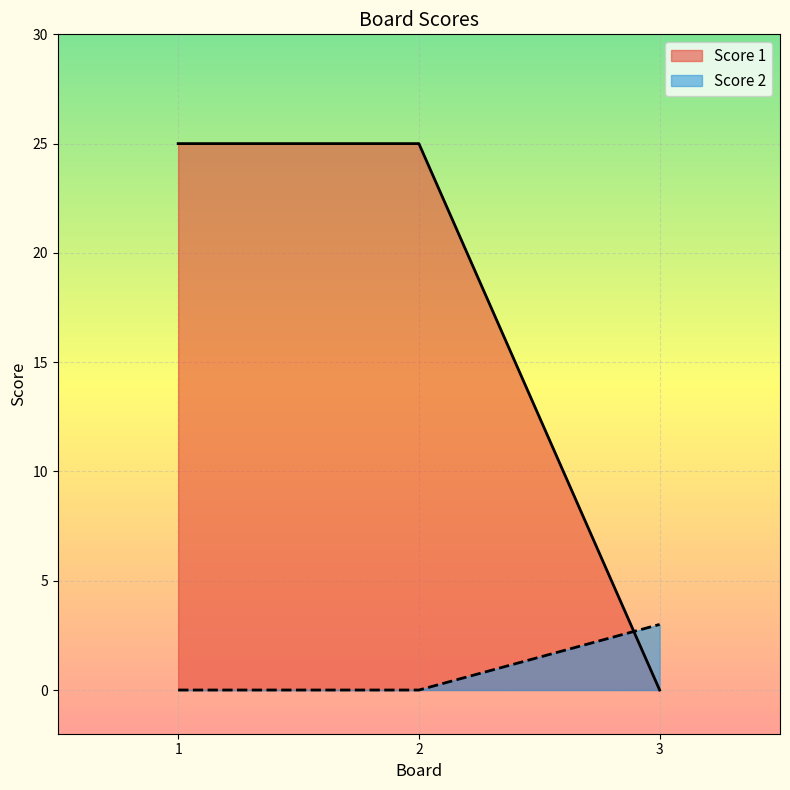

Reading right to left, list all the values displayed in this chart.

Score 1: 0	25	25
Score 2: 3	0	0